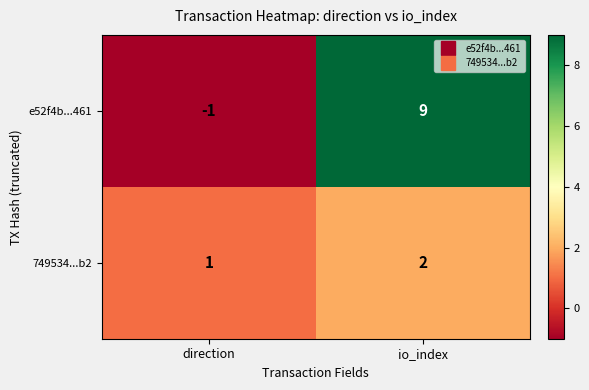

The value of e52f4b...461 at direction is -1. True or false?

True